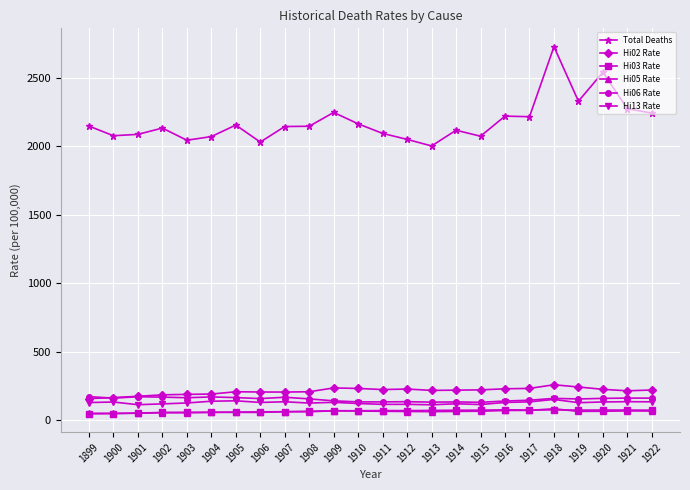

What is the spread (max minus min) of values at 1919?

2266.8